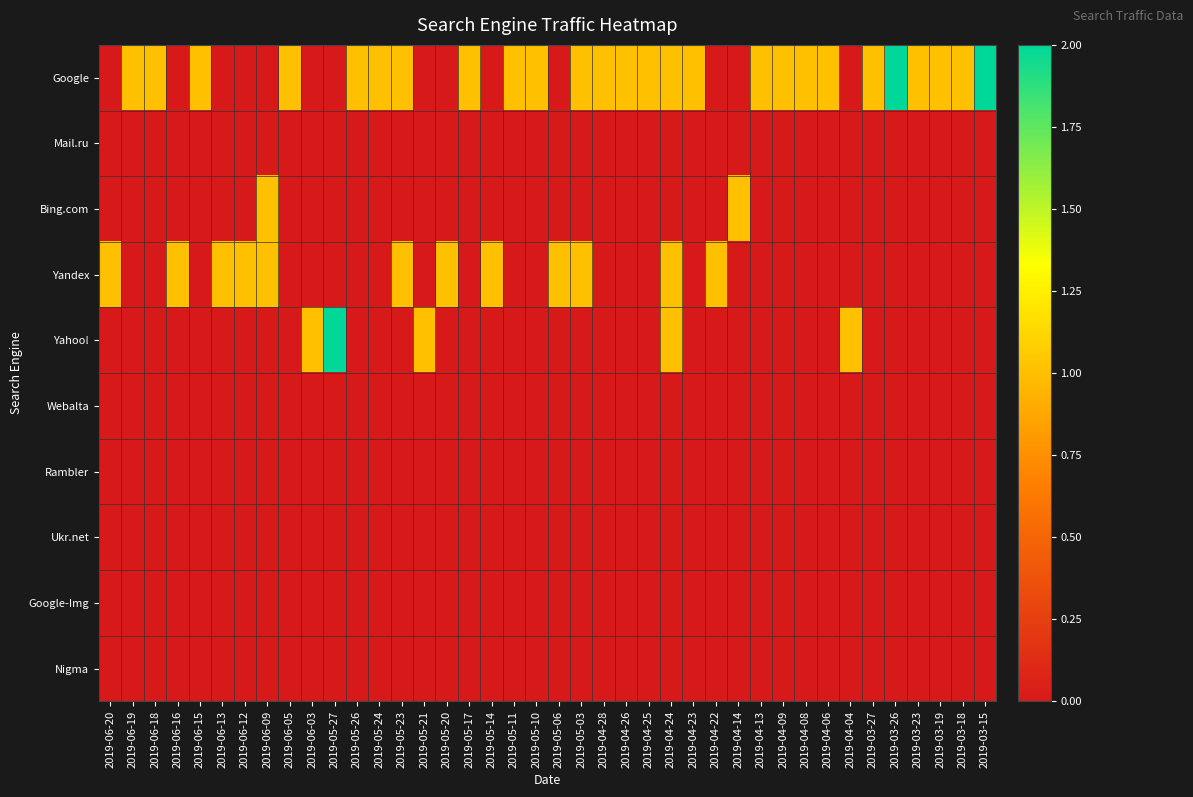

What is the maximum value shown in the chart?

2